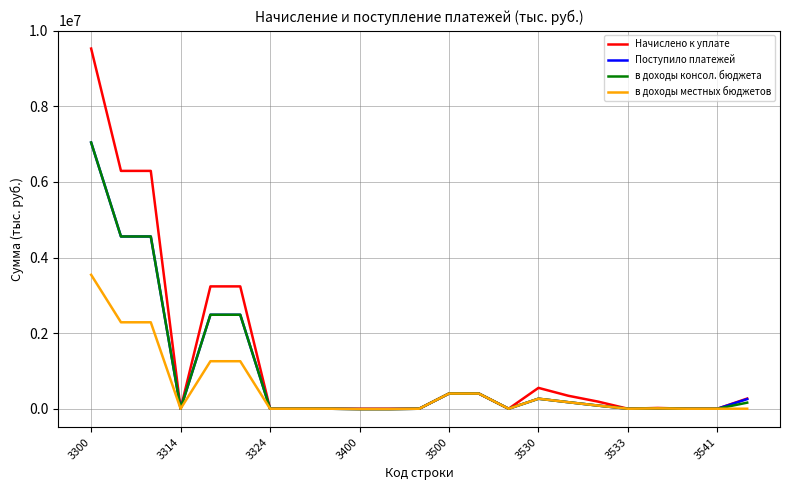

Which series has the widest spread of values?

Начислено к уплате